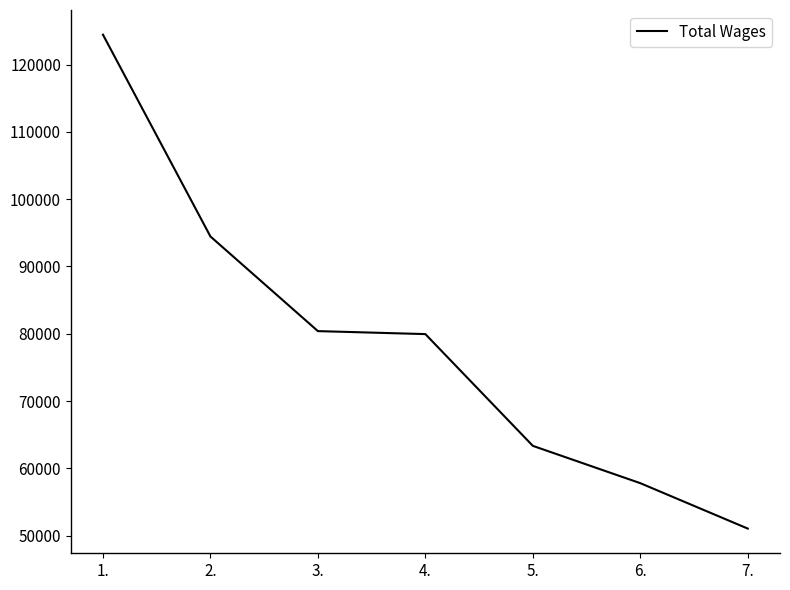

Reading right to left, what are all the values shown in this chart?

51035	57786	63334	79945	80389	94458	124452